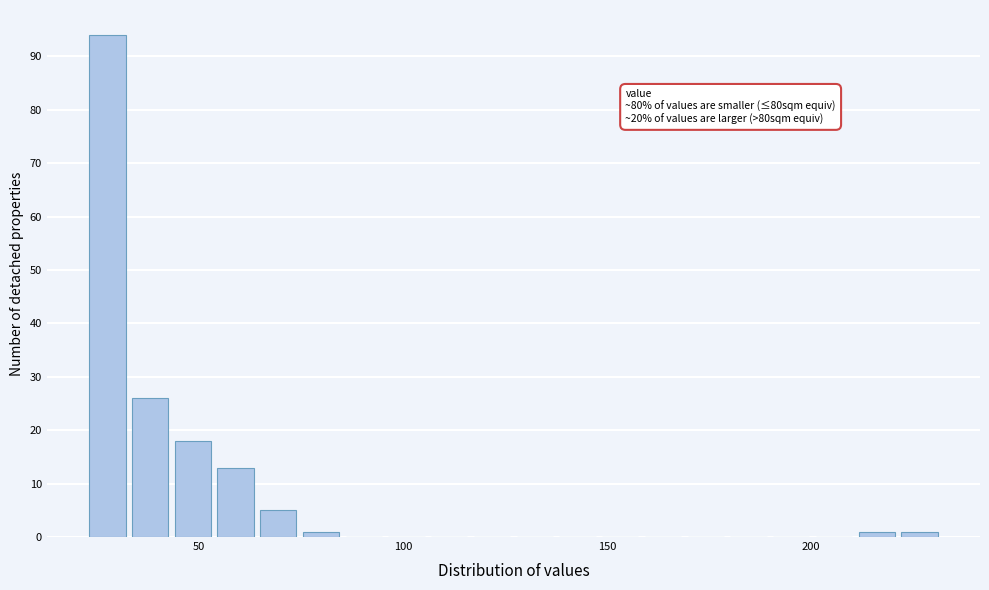

Around what value on the x-axis is the tallest bar? Give the approximate position of its centre, as read against the axis.

30